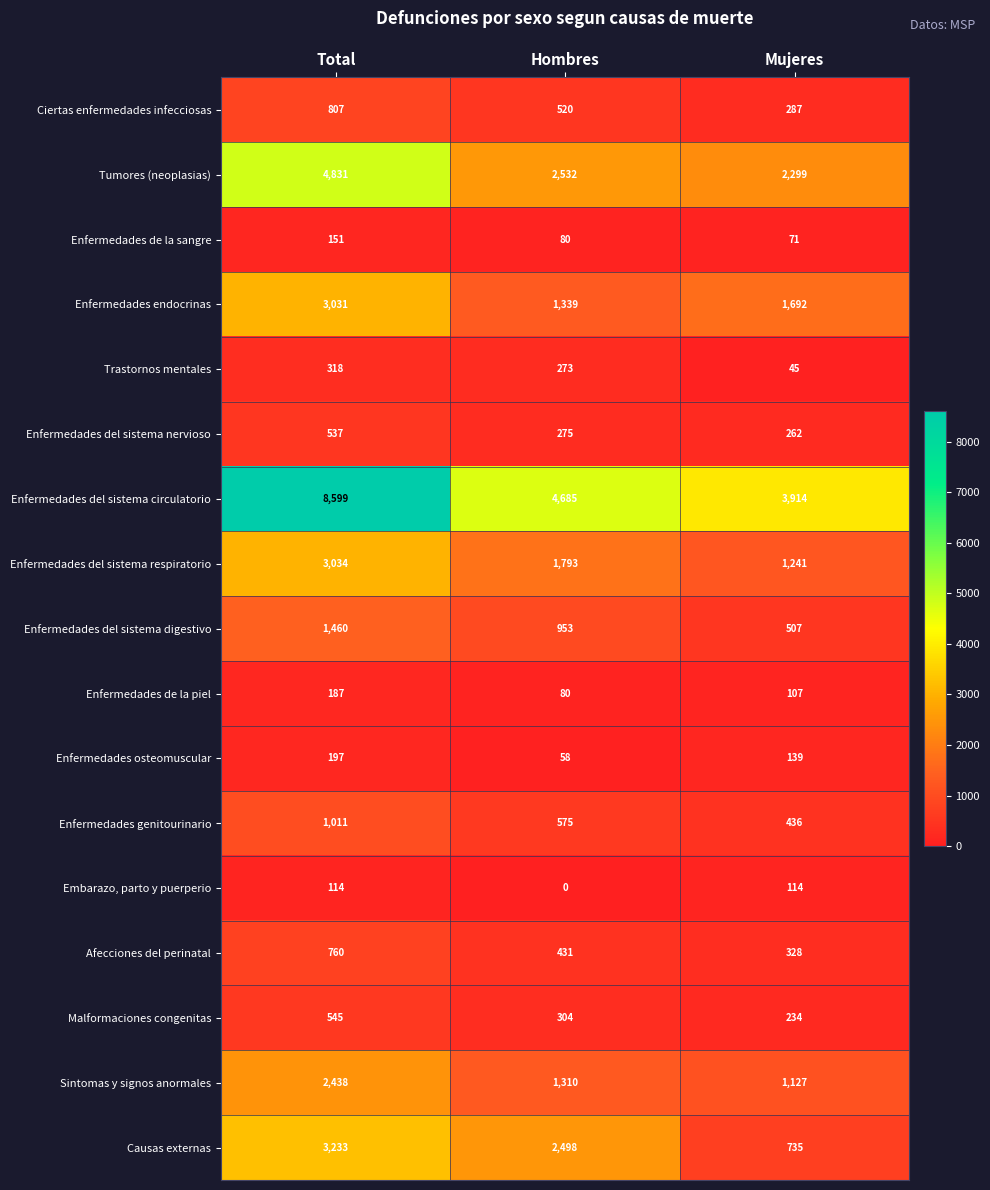

At which category is the sum across all series the highest?

Total